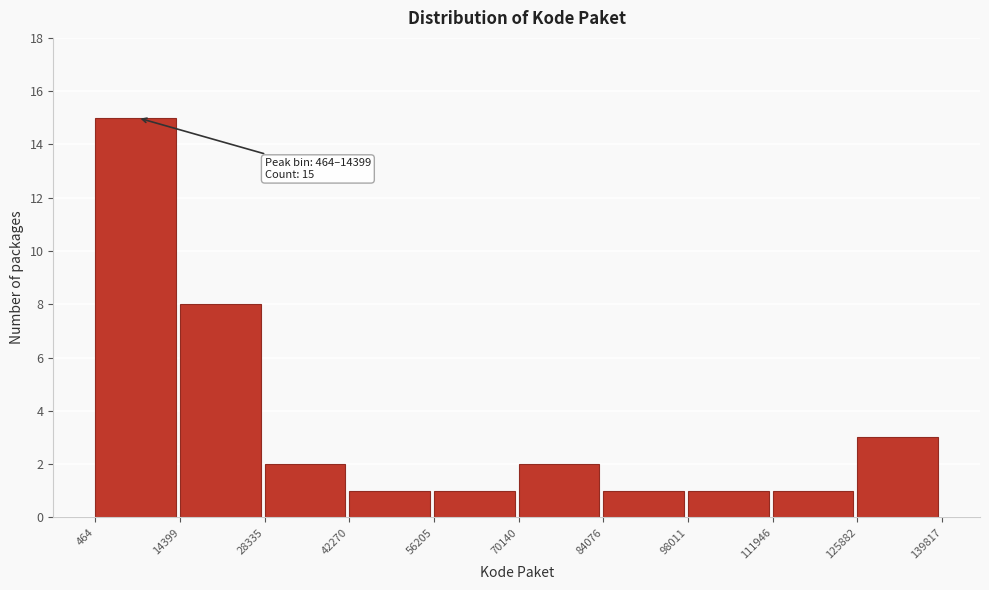

Over which range of the x-axis is the bar tallest?

464 to 14399